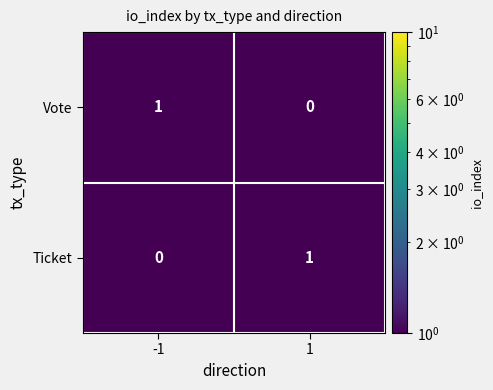

List the labels in order of Ticket value, largest first.

1, -1